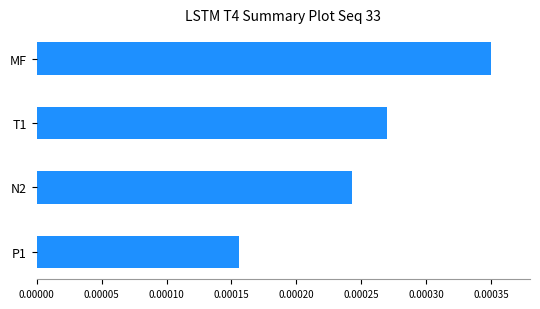

Count the values in the range 0 to 1.

4